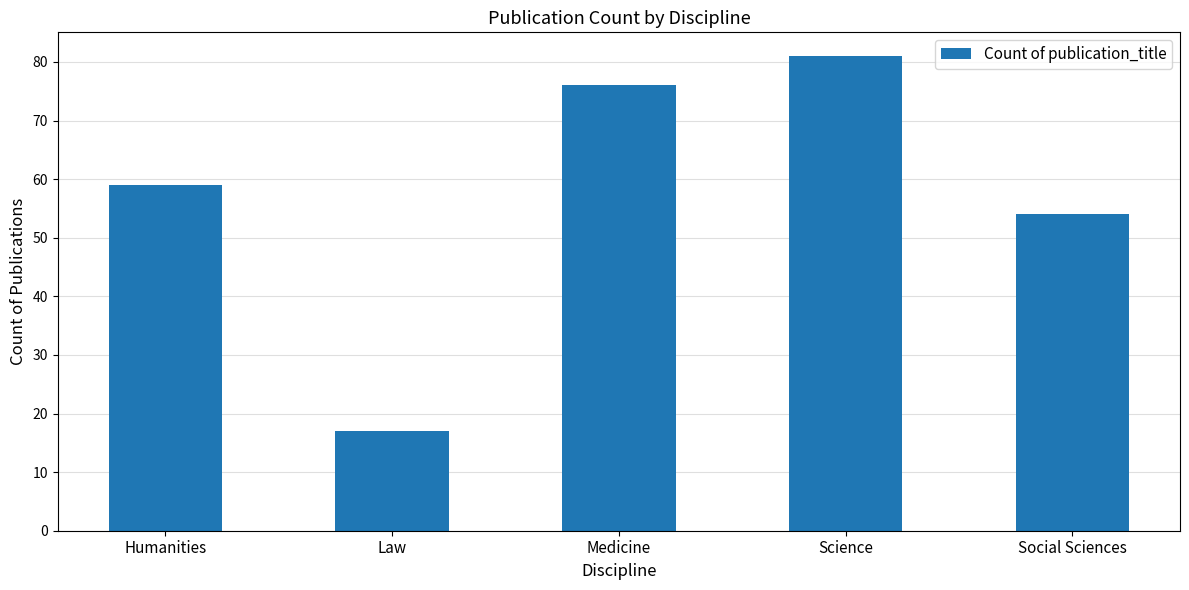

Reading left to right, list all the values displayed in this chart.

Humanities=59	Law=17	Medicine=76	Science=81	Social Sciences=54